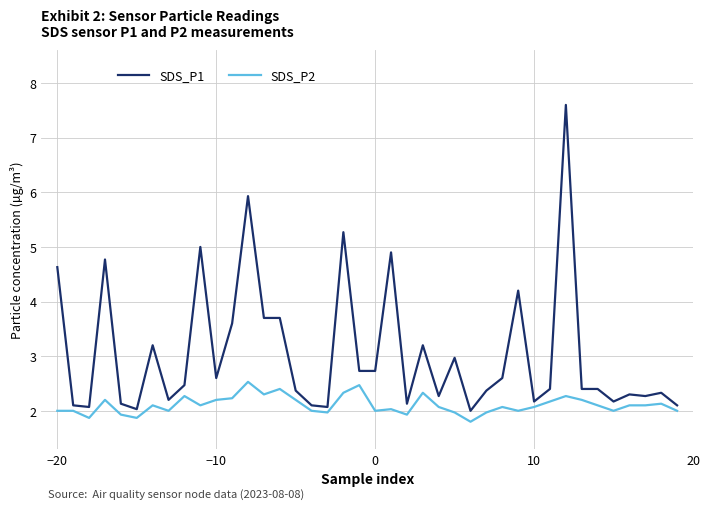

What are all the series names shown in the legend?

SDS_P1, SDS_P2